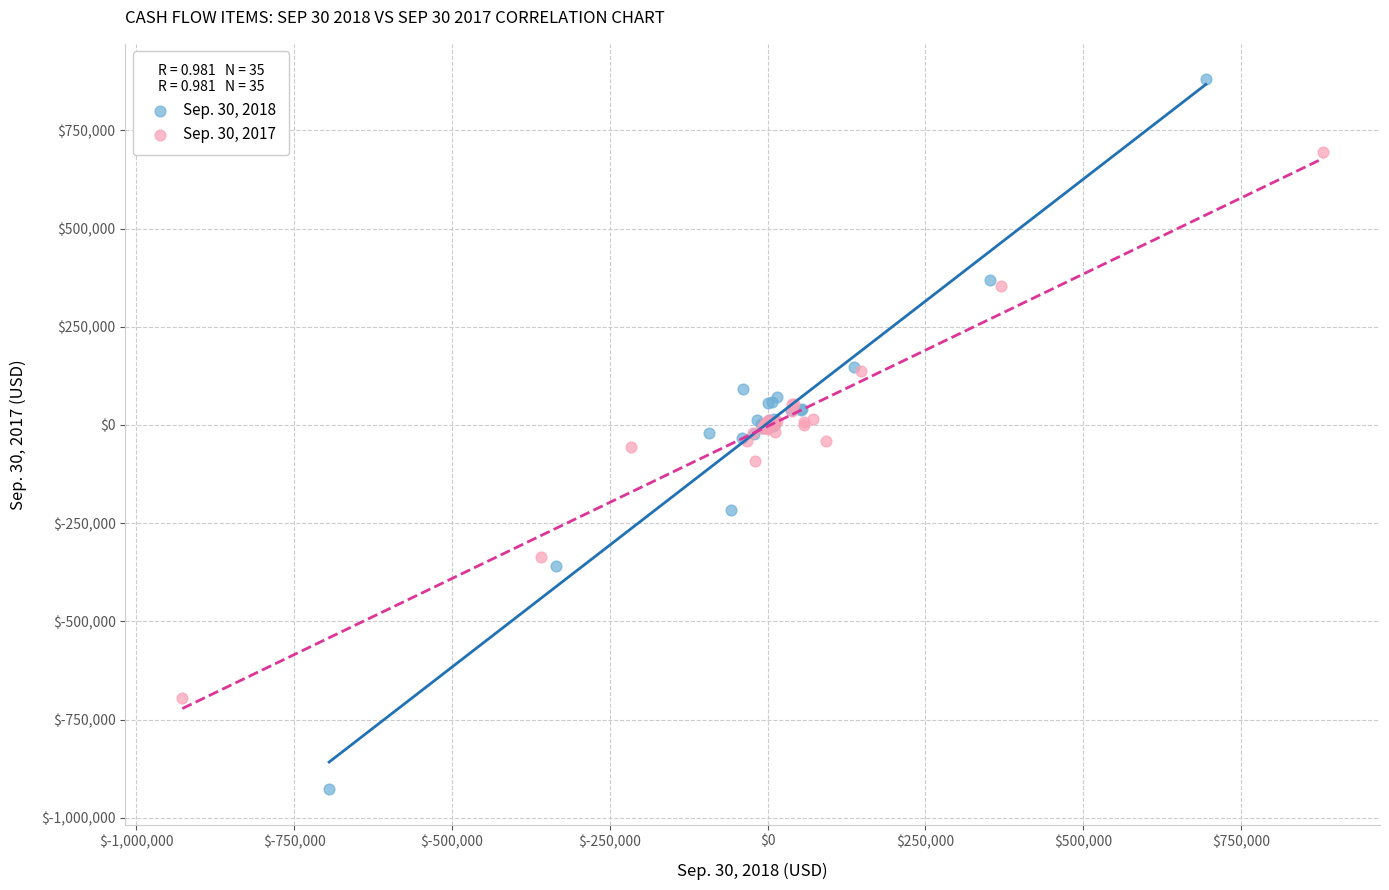

Which series reaches the maximum Y coordinate?

Sep. 30, 2018